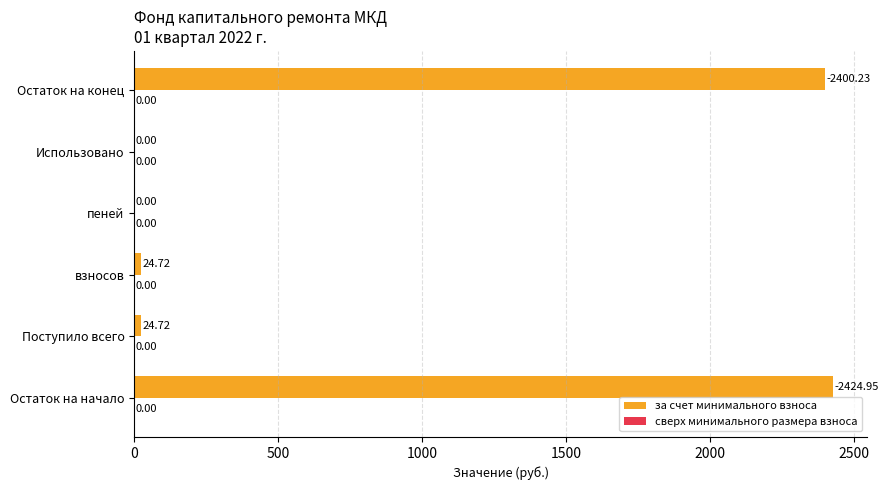

Are the bars horizontal?

Yes